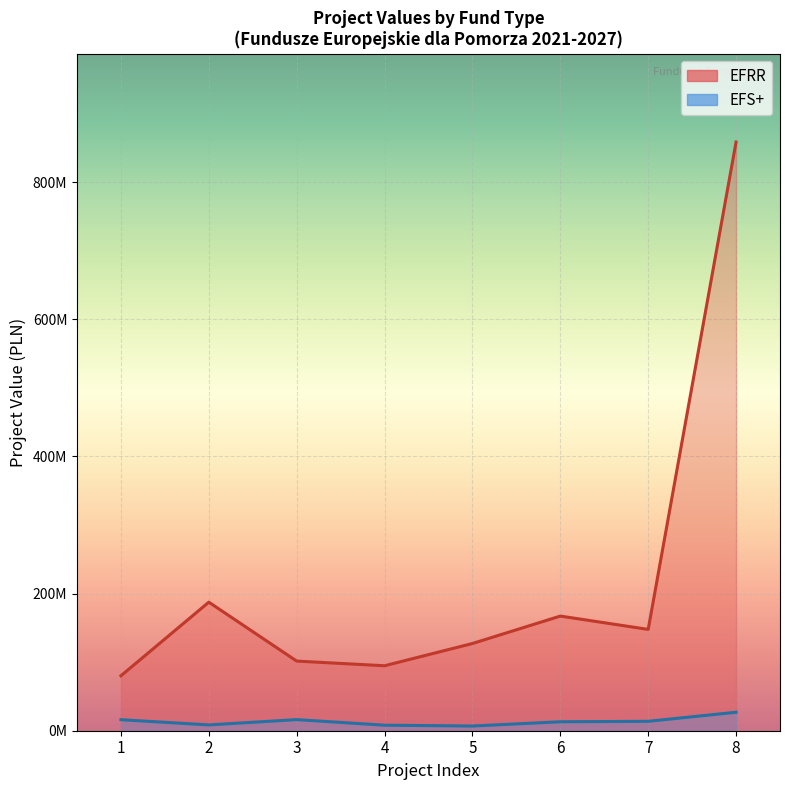

What value does the data have at 3?

101531621.6